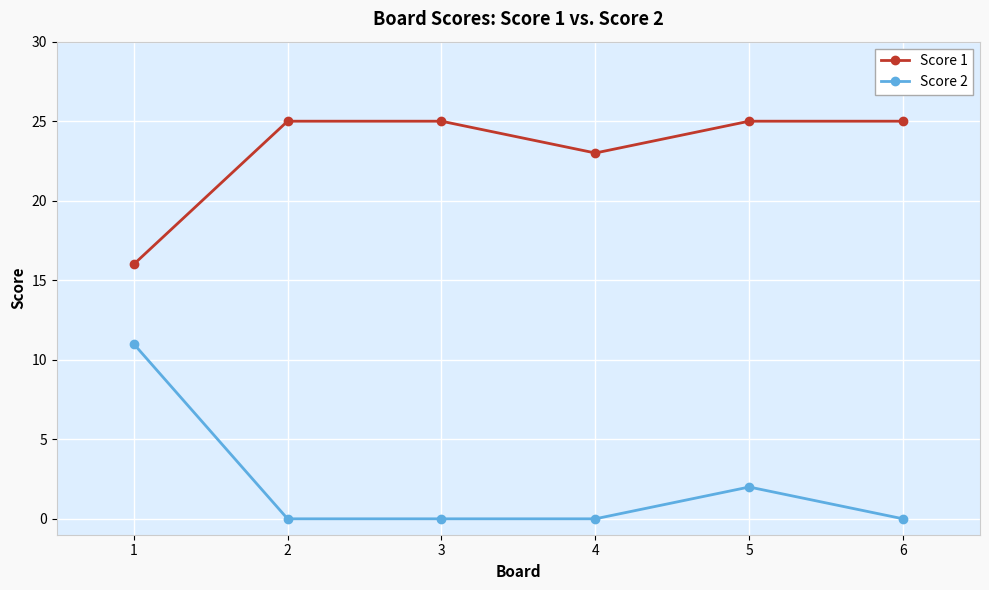

What is the value of the Score 1 point at the 1st from the left?

16